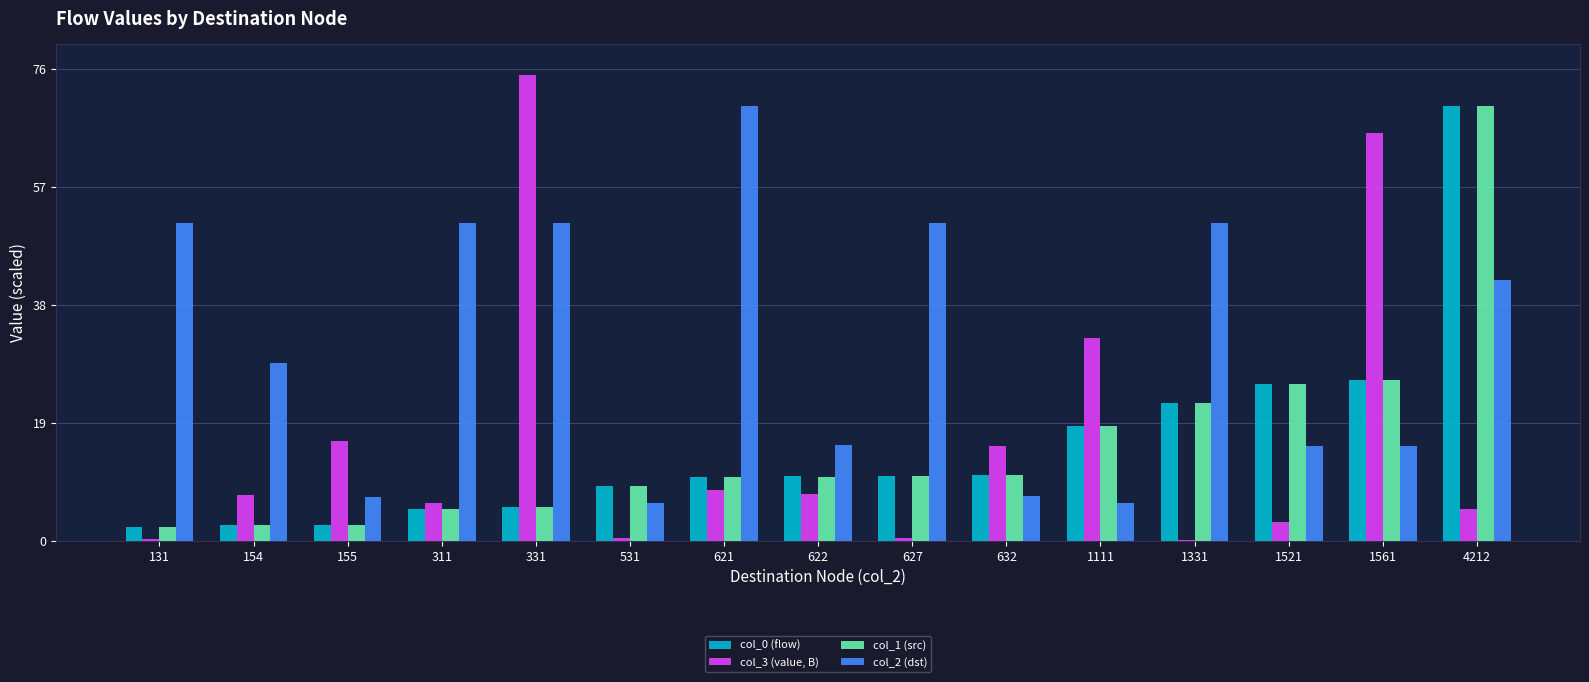

The value of col_3 (value, B) at 627 is 0.4. True or false?

True